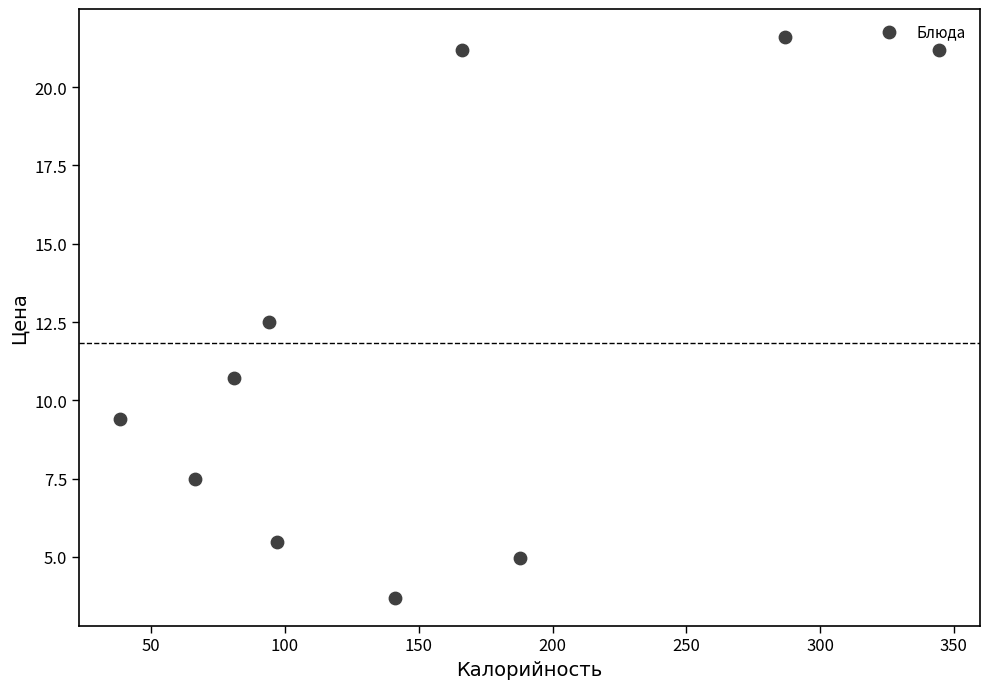

What Y value in the scatter plot is closest to 12?

12.5